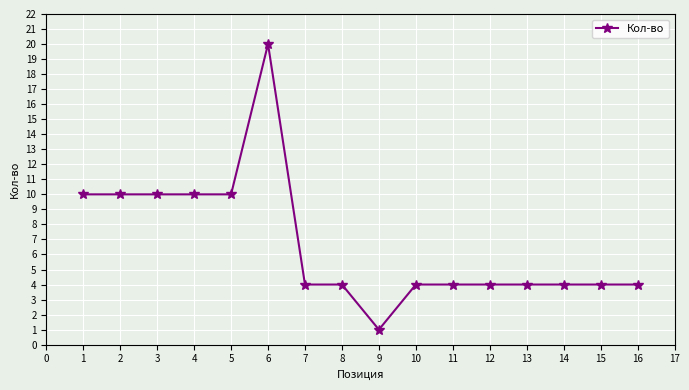

What is the average value?

7